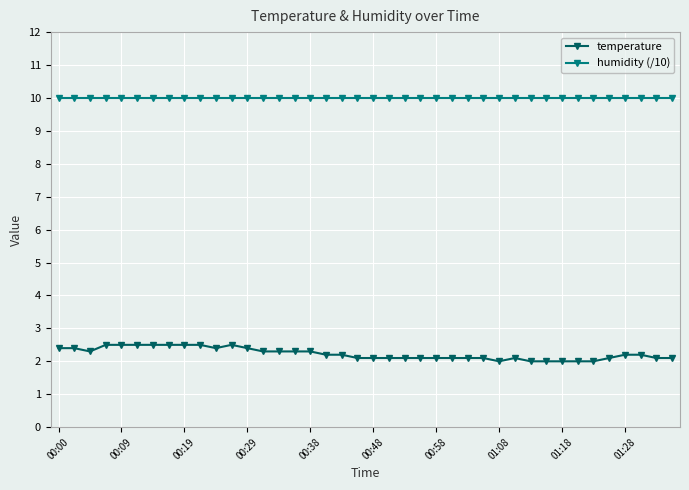

What is the difference between the maximum and minimum values in the temperature series?

0.5